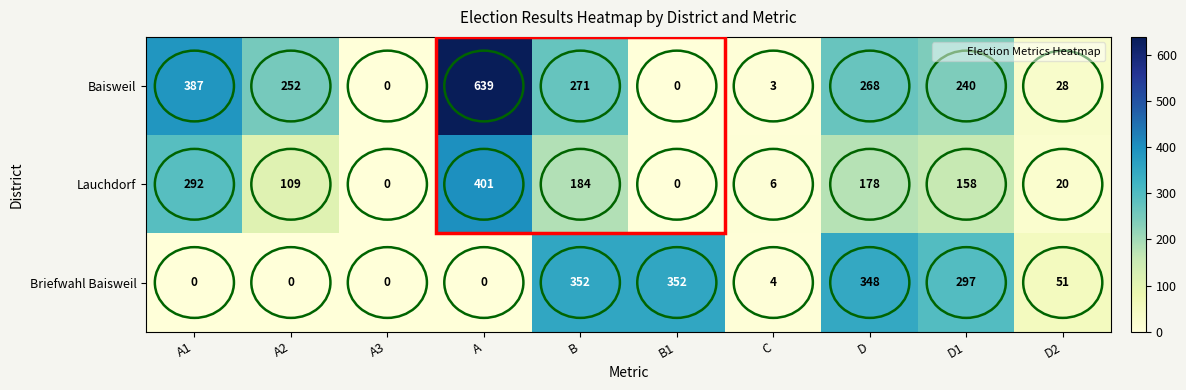

What is the difference between the maximum and minimum values in the Baisweil series?

639